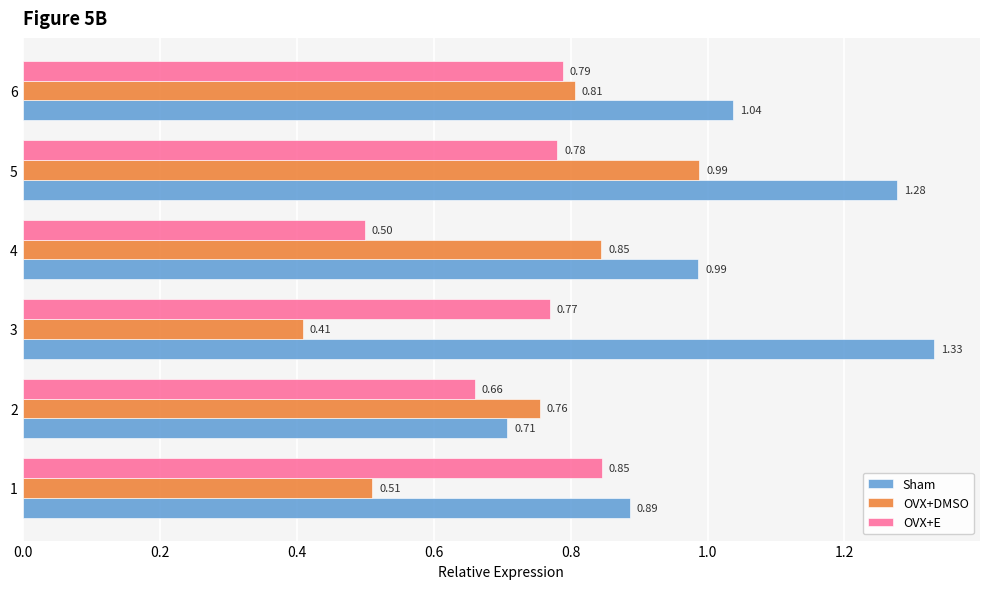

Which series has the largest range (max minus min)?

Sham